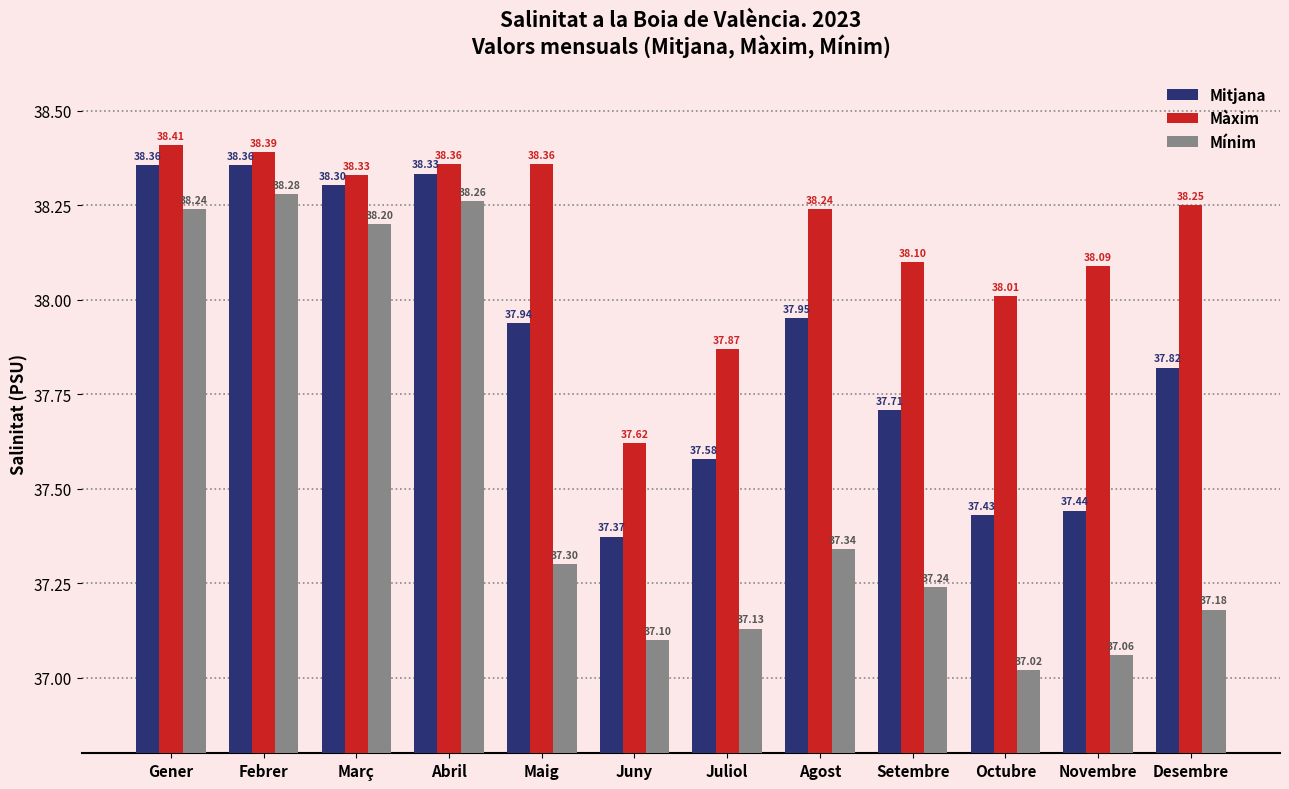

At which label does Màxim first exceed 38?

Gener